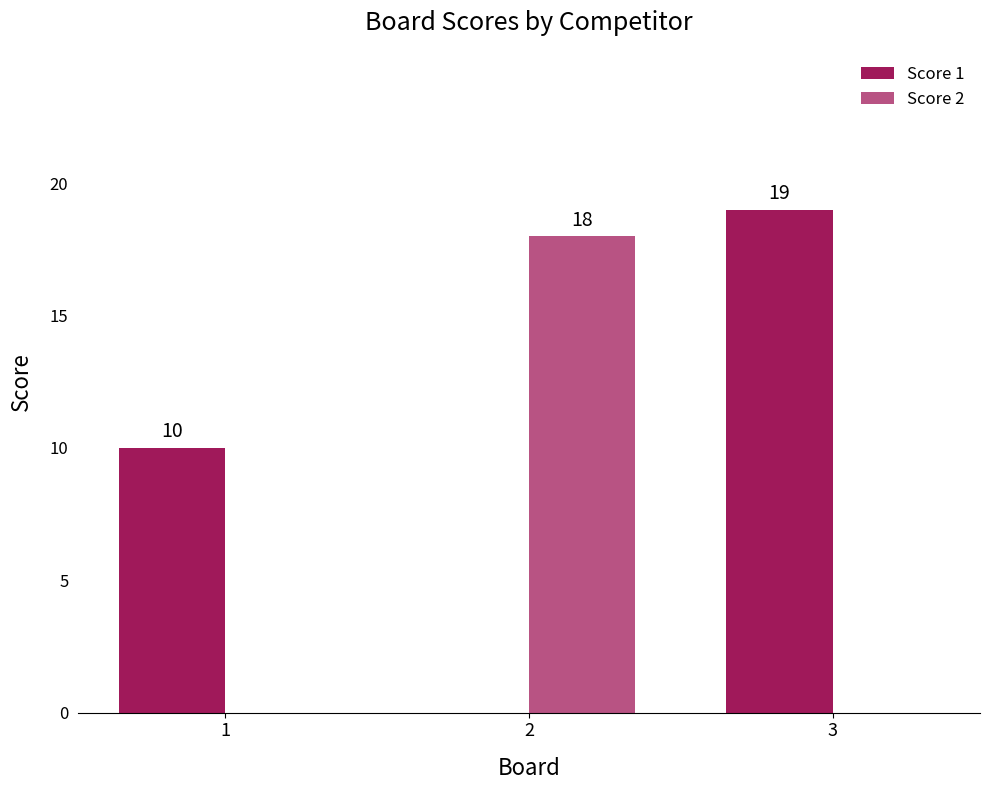

What is the total value across all series at 1?

10